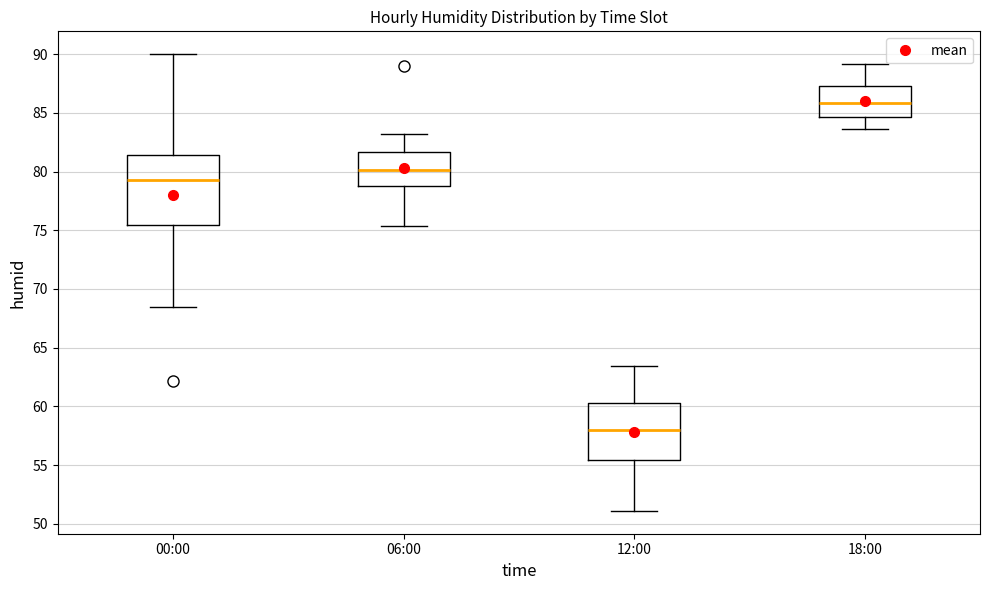

Comparing the boxes themselves (not the whiskers), which one is the tallest?

00:00